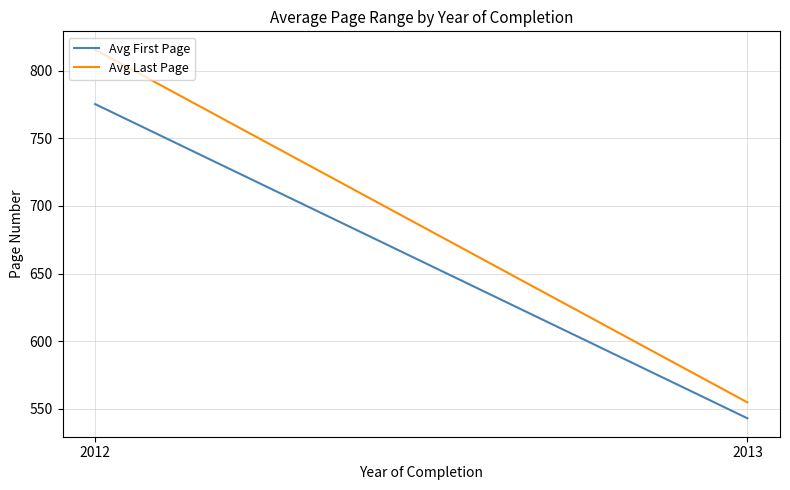

Does the chart display data point markers on the line(s)?

No